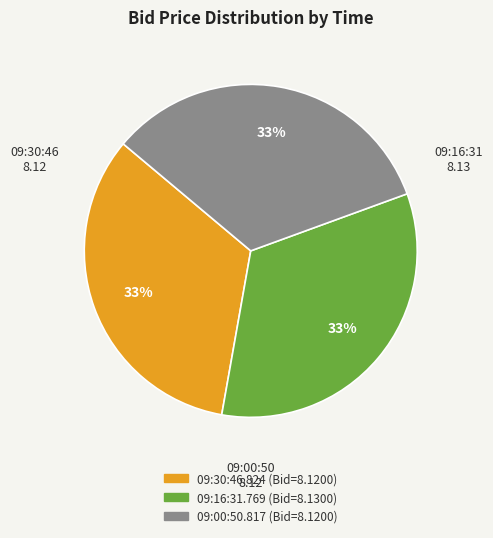

Does 09:30:46.824 represent more than half of the total?

No